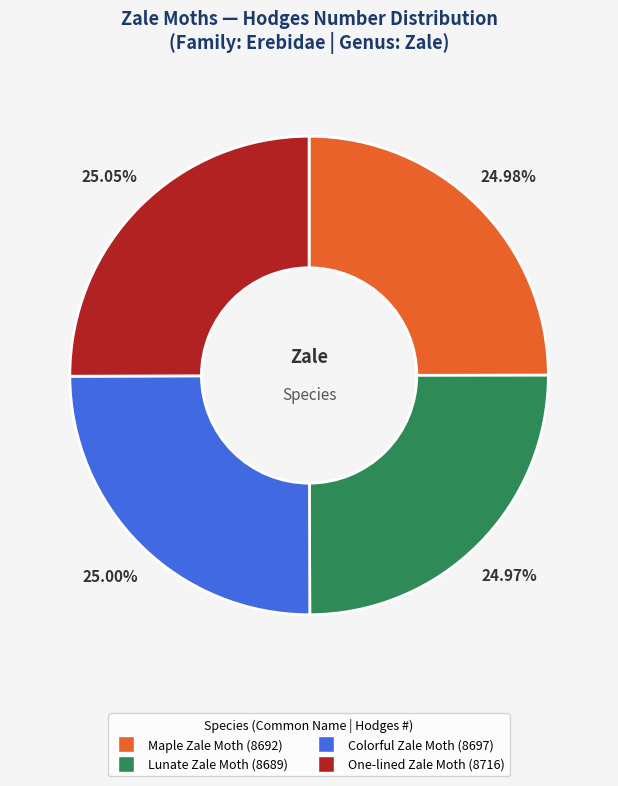

Does any single category account for the majority?

No